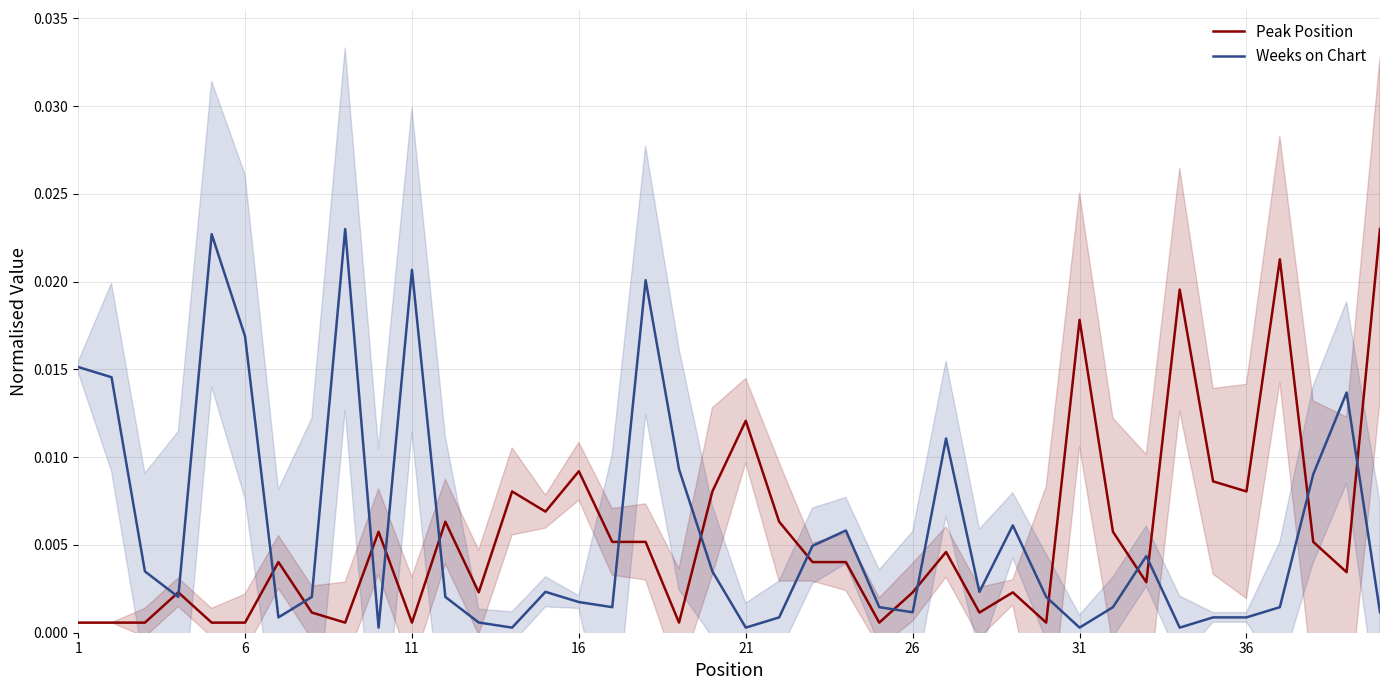

How many interior local peaks does the Weeks on Chart series have?

10